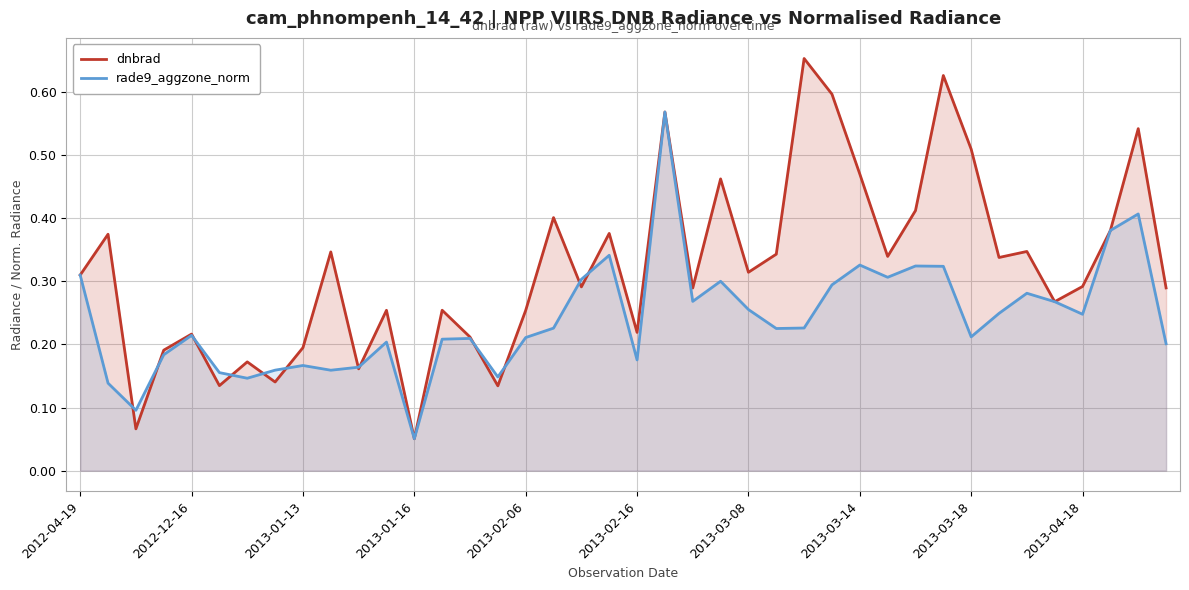

Which series has the largest total across all categories?

dnbrad